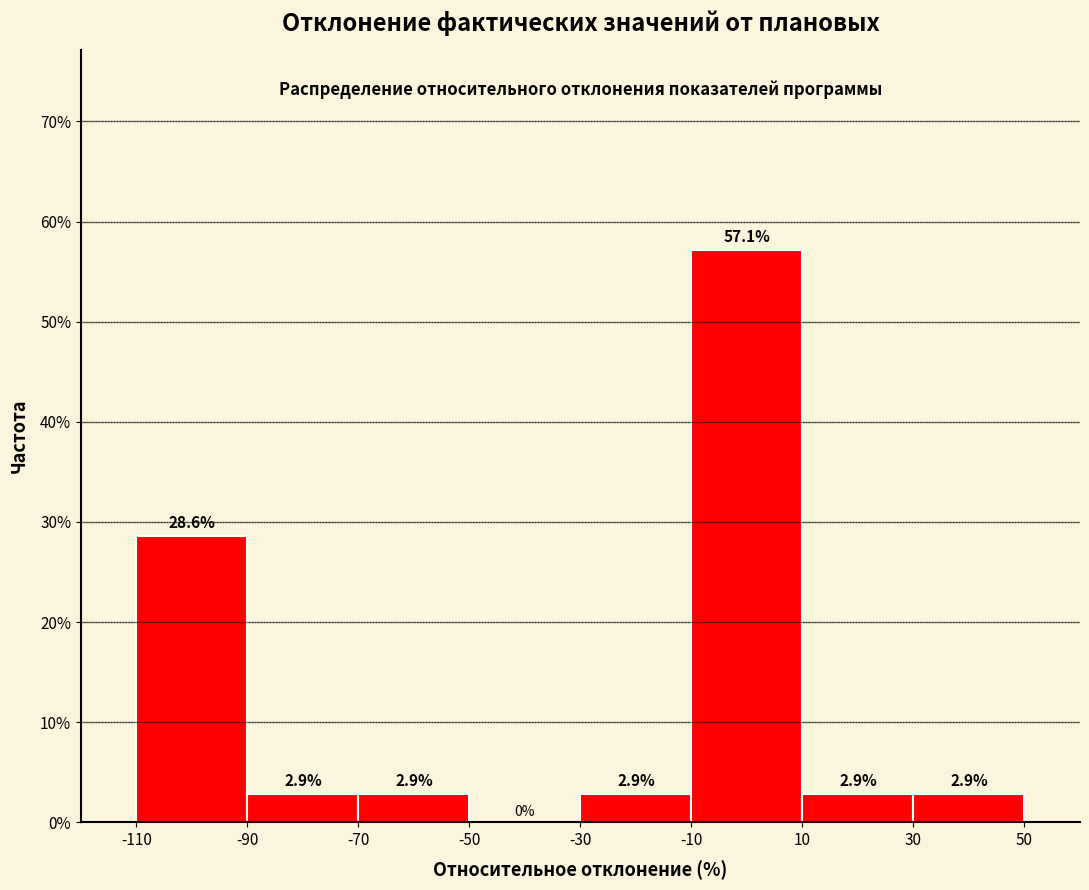

Reading left to right, list every bar in this chart as the range it spans on the x-axis followed by its height.

-110 to -90: 28.6
-90 to -70: 2.9
-70 to -50: 2.9
-50 to -30: 0.0
-30 to -10: 2.9
-10 to 10: 57.1
10 to 30: 2.9
30 to 50: 2.9